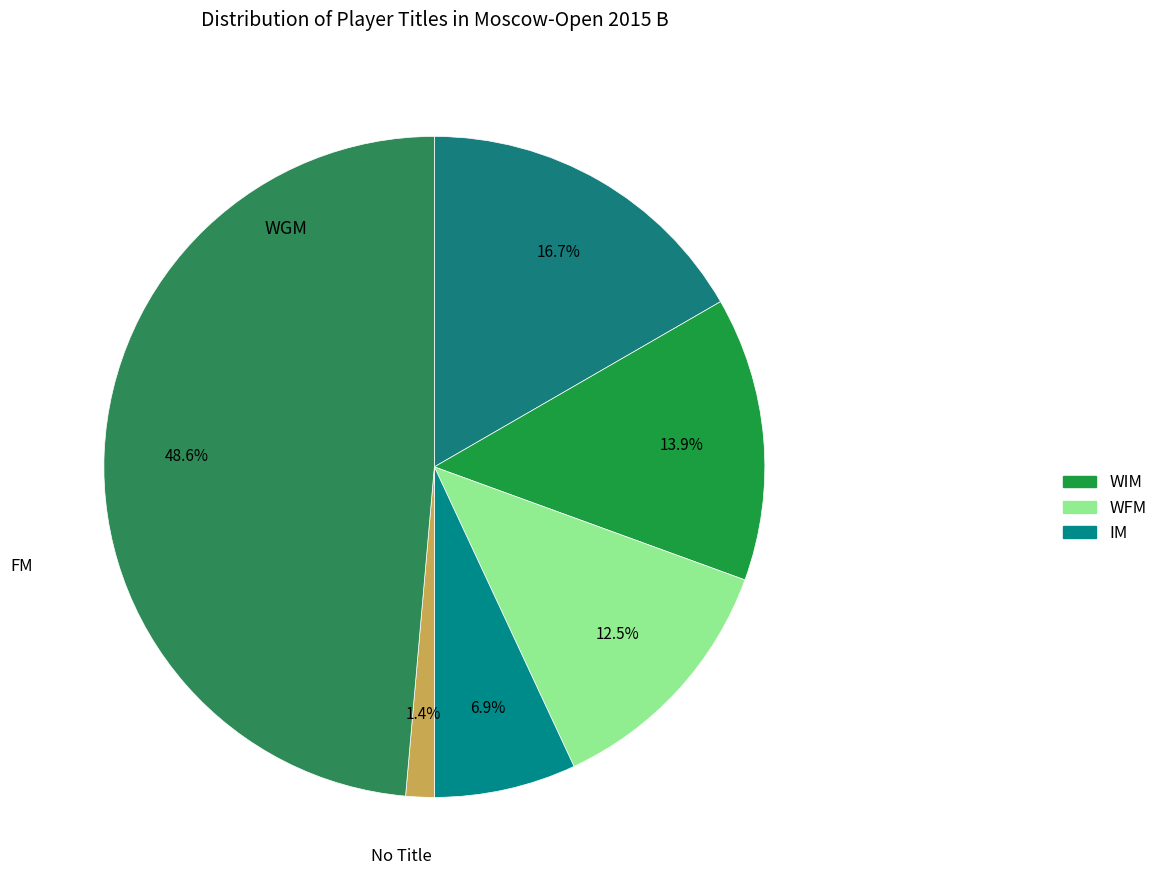

How many segments does this pie chart have?

6